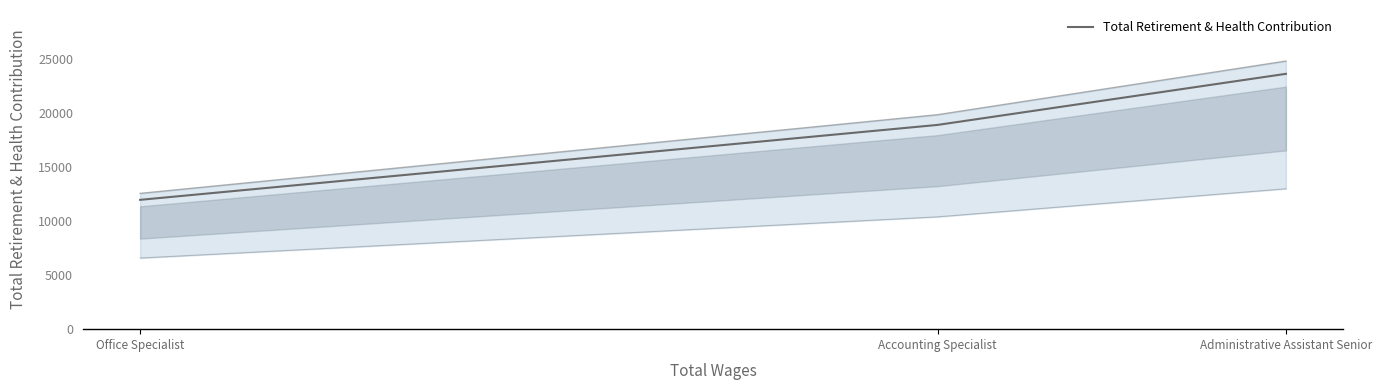

What is the change in value from Accounting Specialist to Office Specialist?

-6938